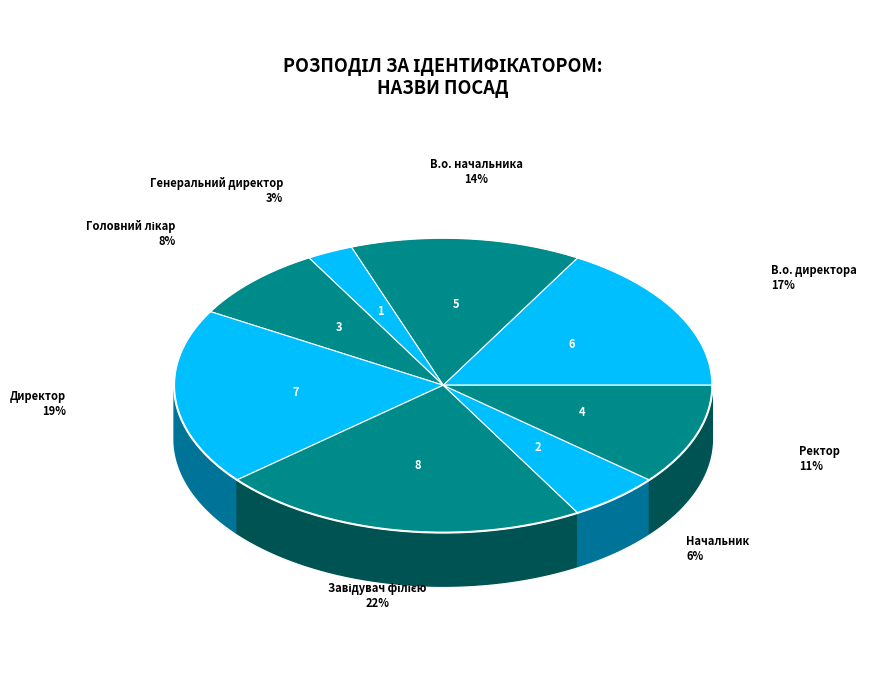

What percentage is the Ректор slice, to the nearest percent?

11%